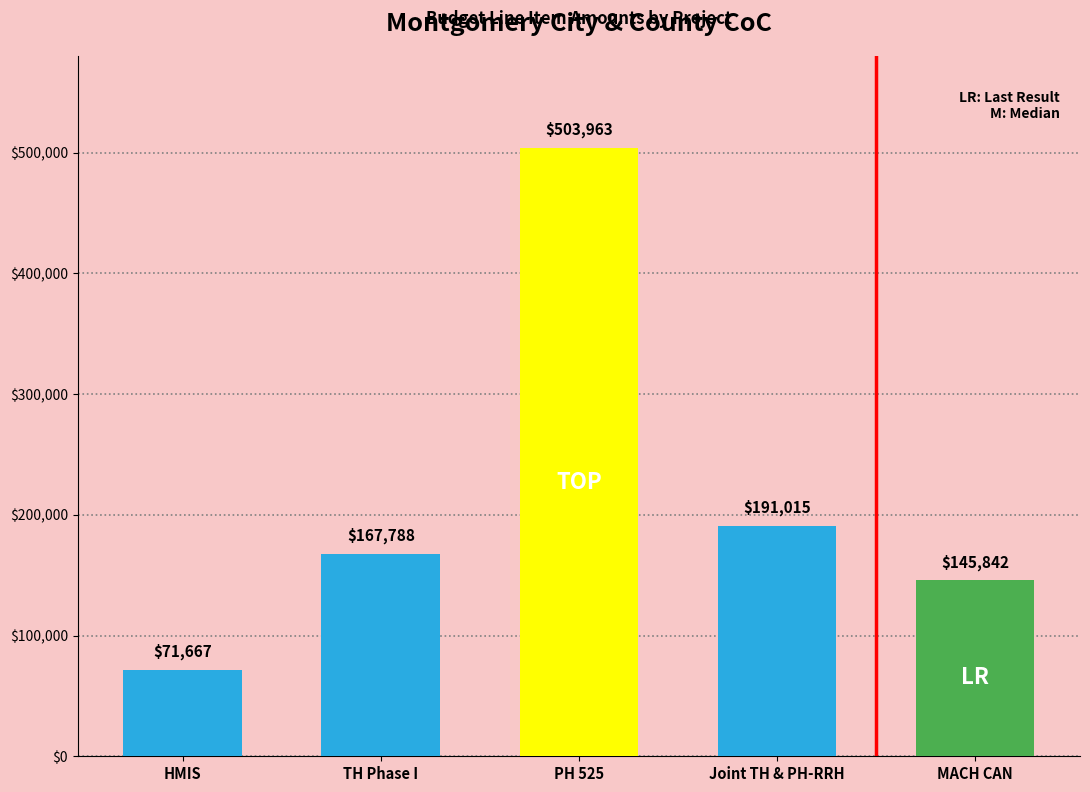

True or false: the data shows 86416 at Montgomery Area
Family Violence (RRH).

False